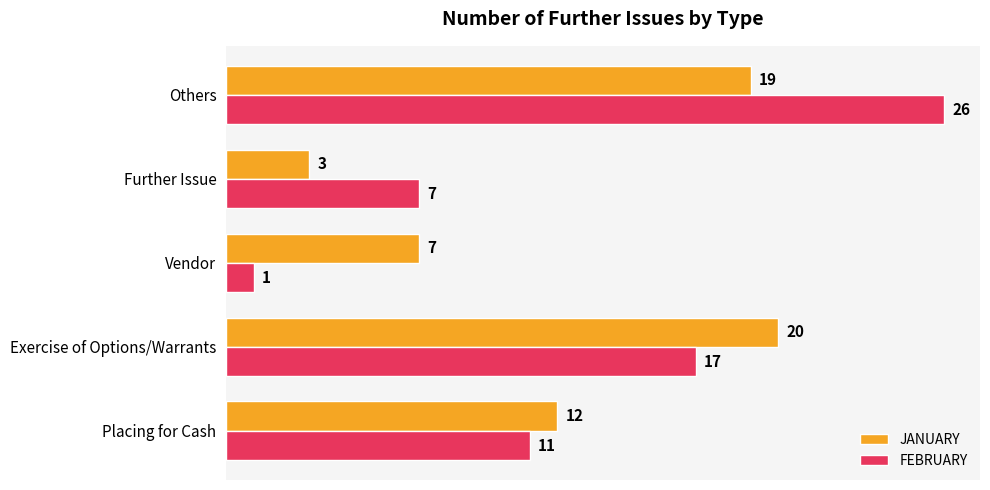

What is the difference between the maximum and minimum values in the FEBRUARY series?

25